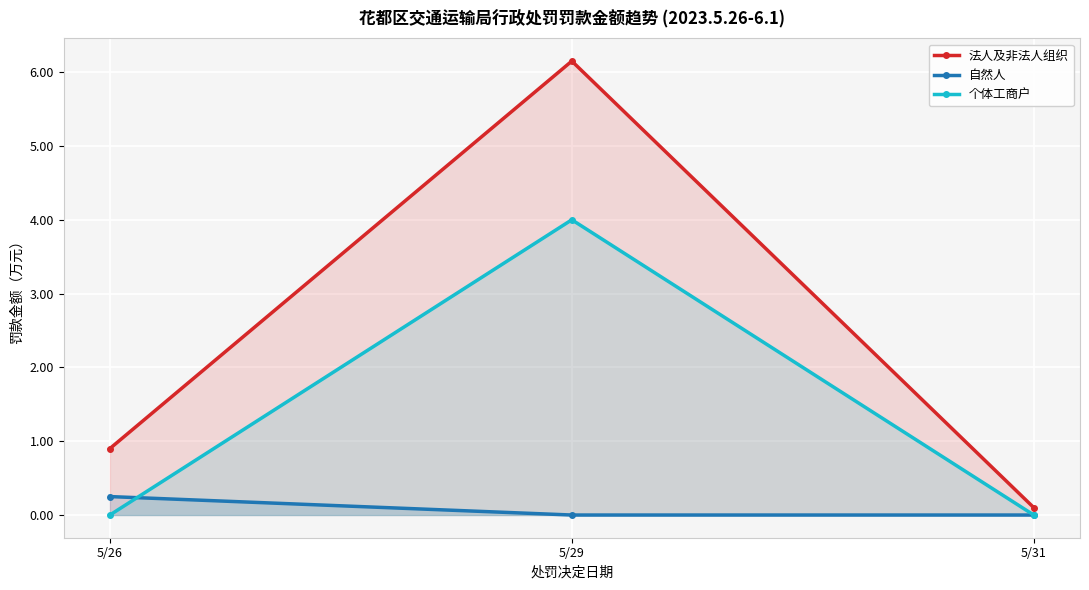

At how many categories does at least one series exceed 2?

1